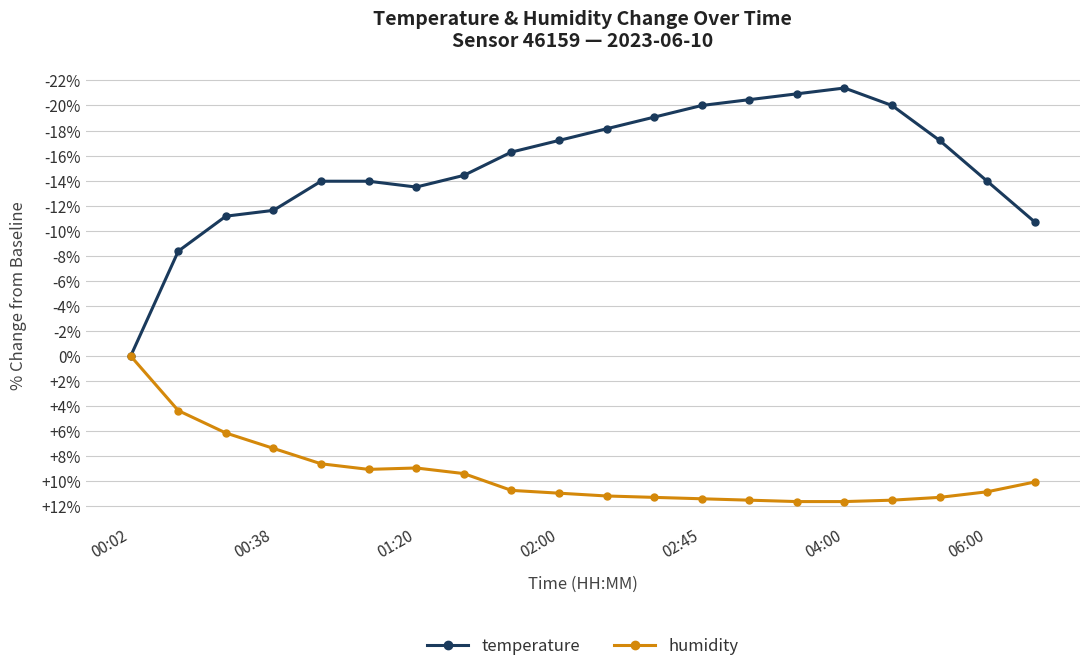

Rank the series by their average value, from highest to lowest.

humidity, temperature